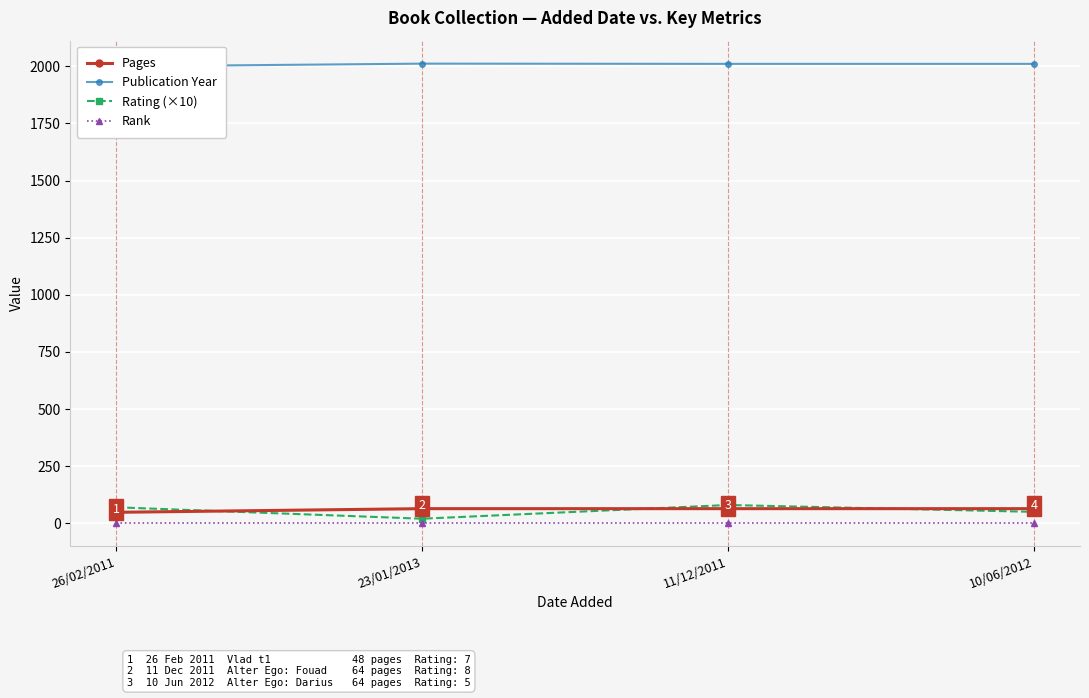

Where does the Publication Year series first go above 2011?

23/01/2013